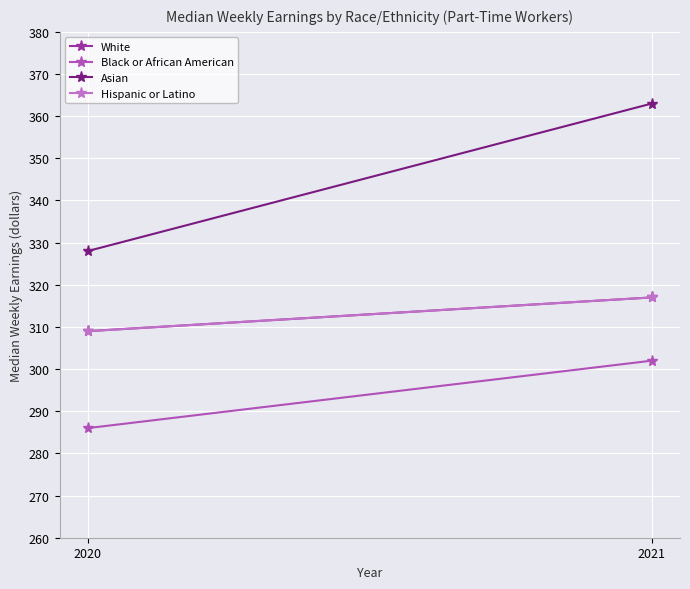

Reading right to left, what are all the values shown in this chart?

White: 317	309
Black or African American: 302	286
Asian: 363	328
Hispanic or Latino: 317	309